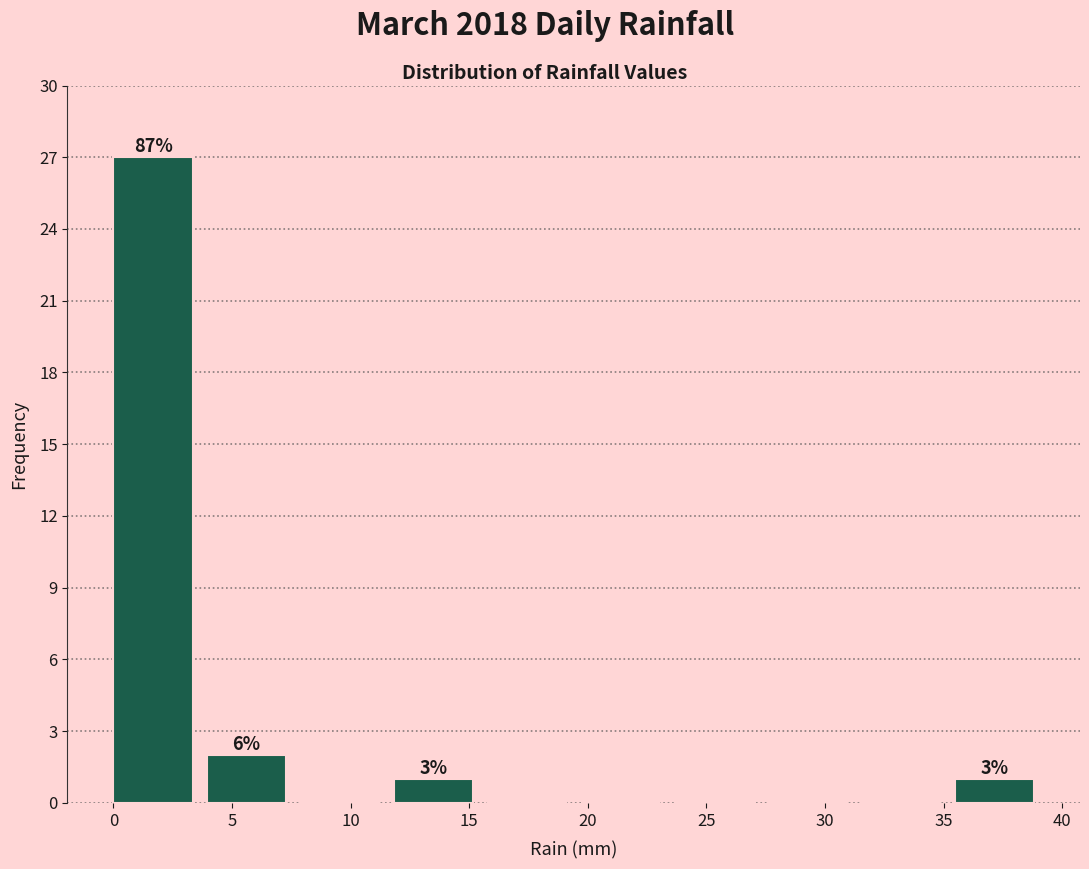

Over which range of the x-axis is the bar tallest?

0.0 to 4.0